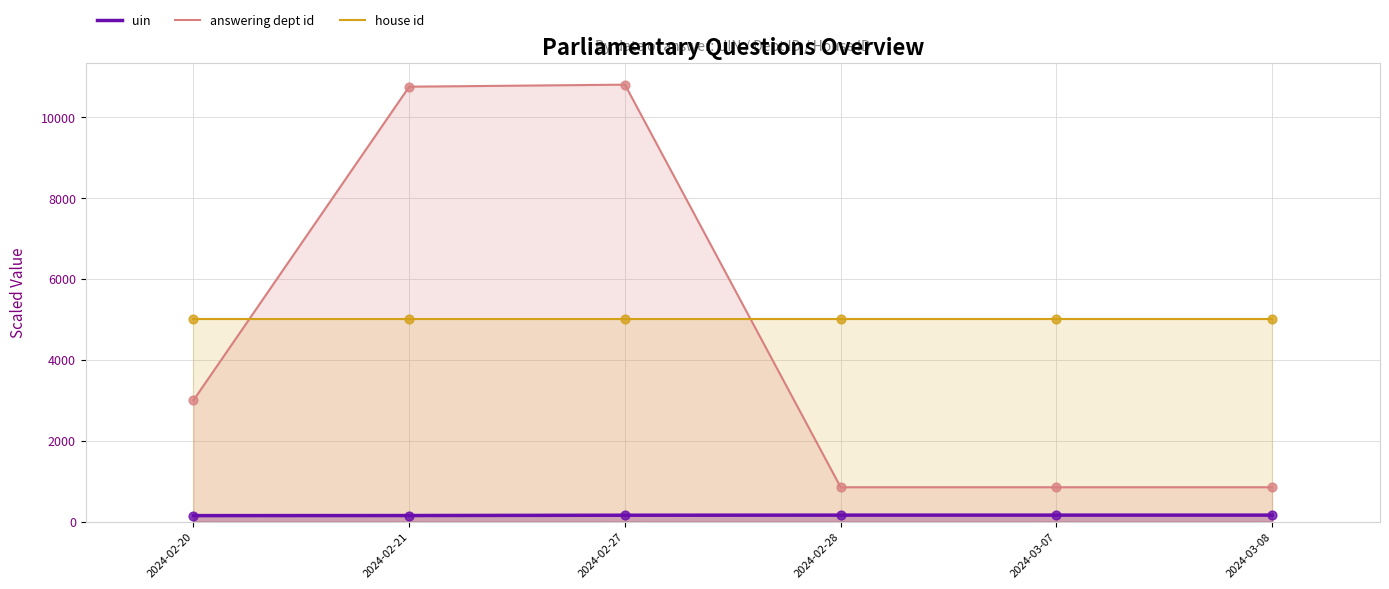

Which series contains the lowest Y value?

uin